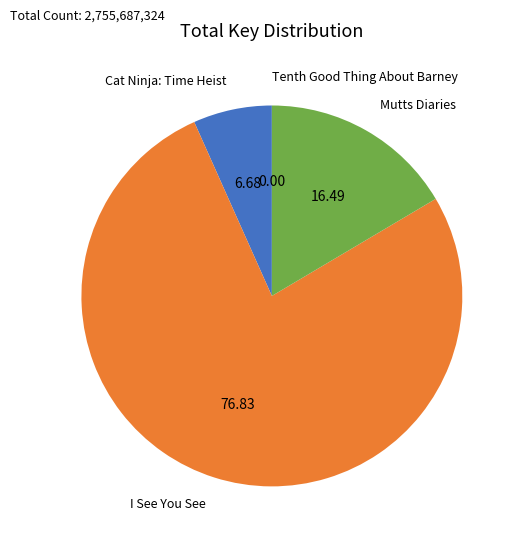

Does any single category account for the majority?

Yes